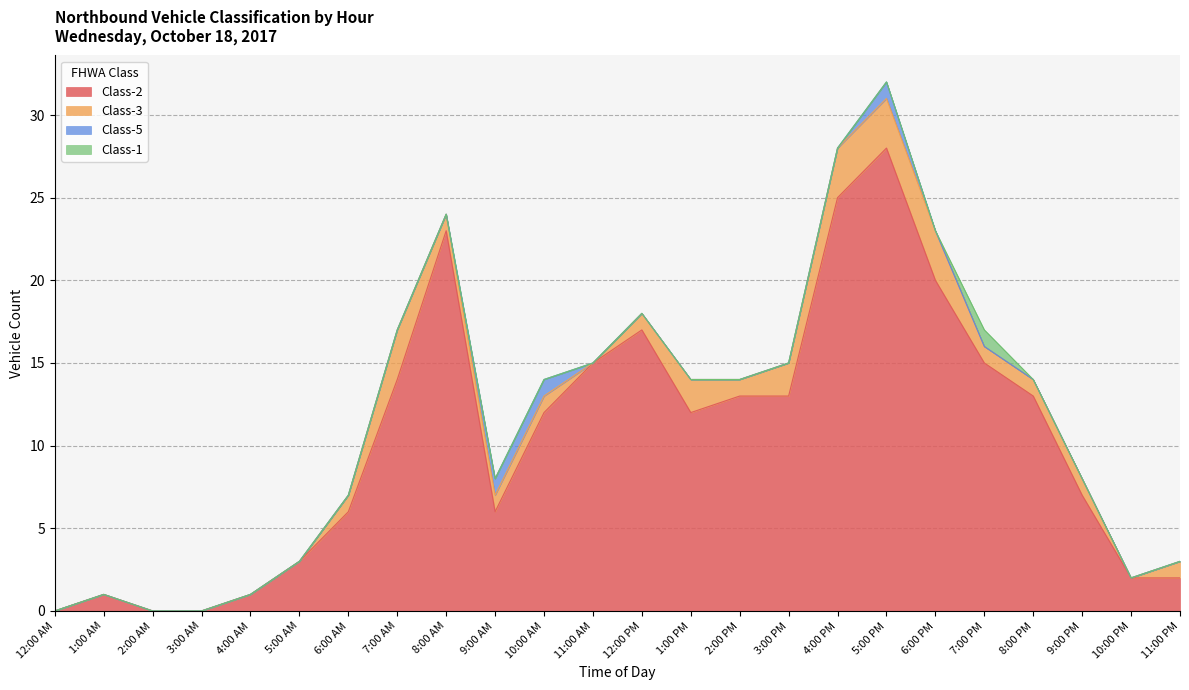

Is the value of Class-5 at 10:00 PM greater than the value of Class-1 at 6:00 PM?

No